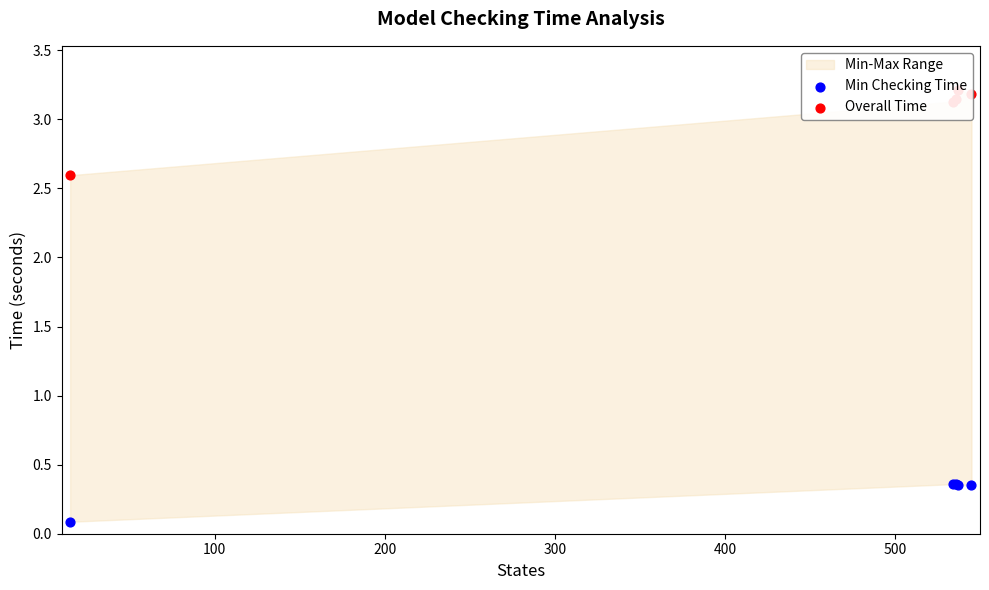

Which series contains the lowest Y value?

Min Checking Time